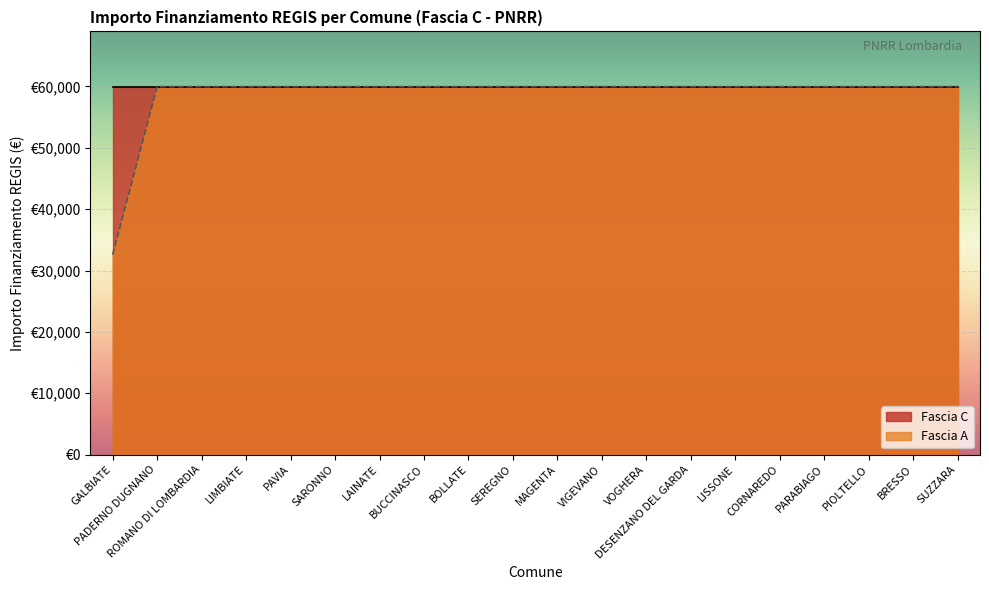

What is the label of the 15th point from the left?

LISSONE